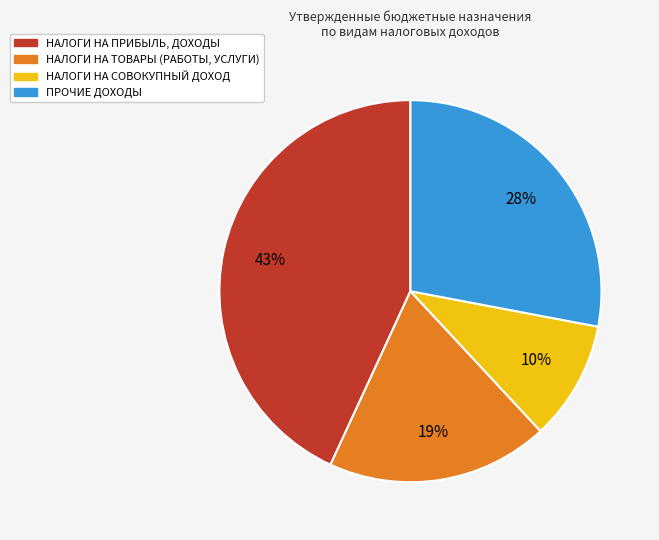

Is there a majority slice in this chart?

No